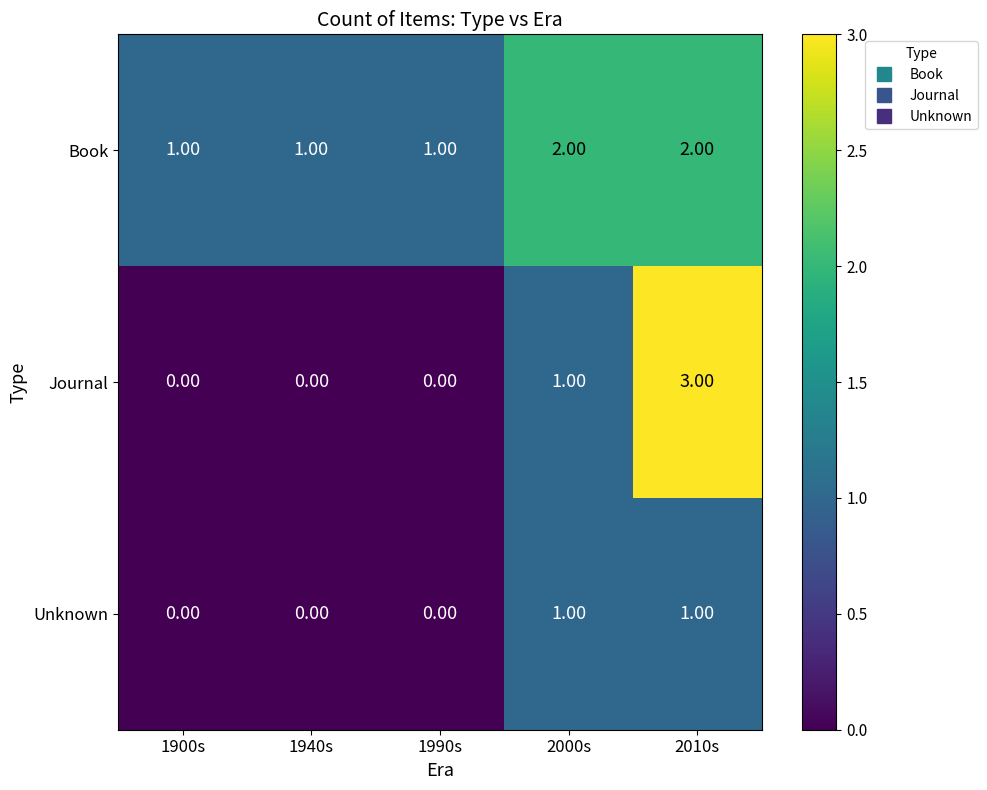

Which series has the largest range (max minus min)?

Journal